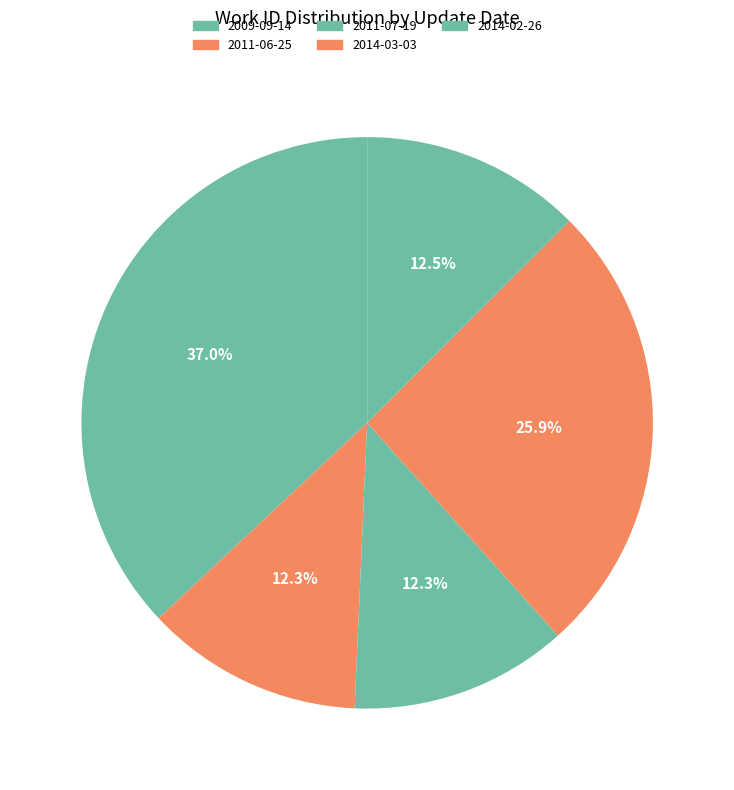

How many segments does this pie chart have?

5